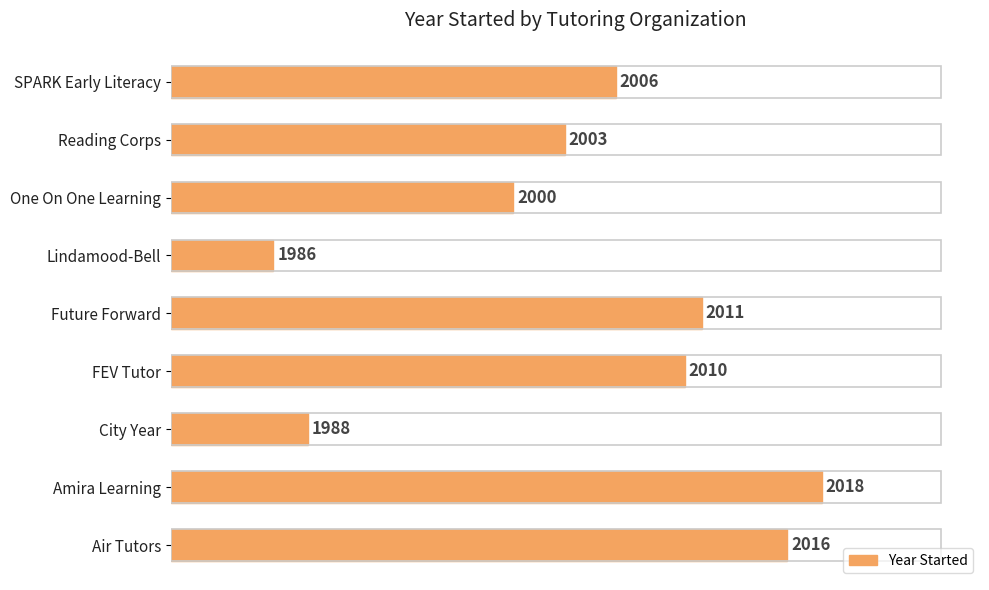

How many bars are there in total?

9